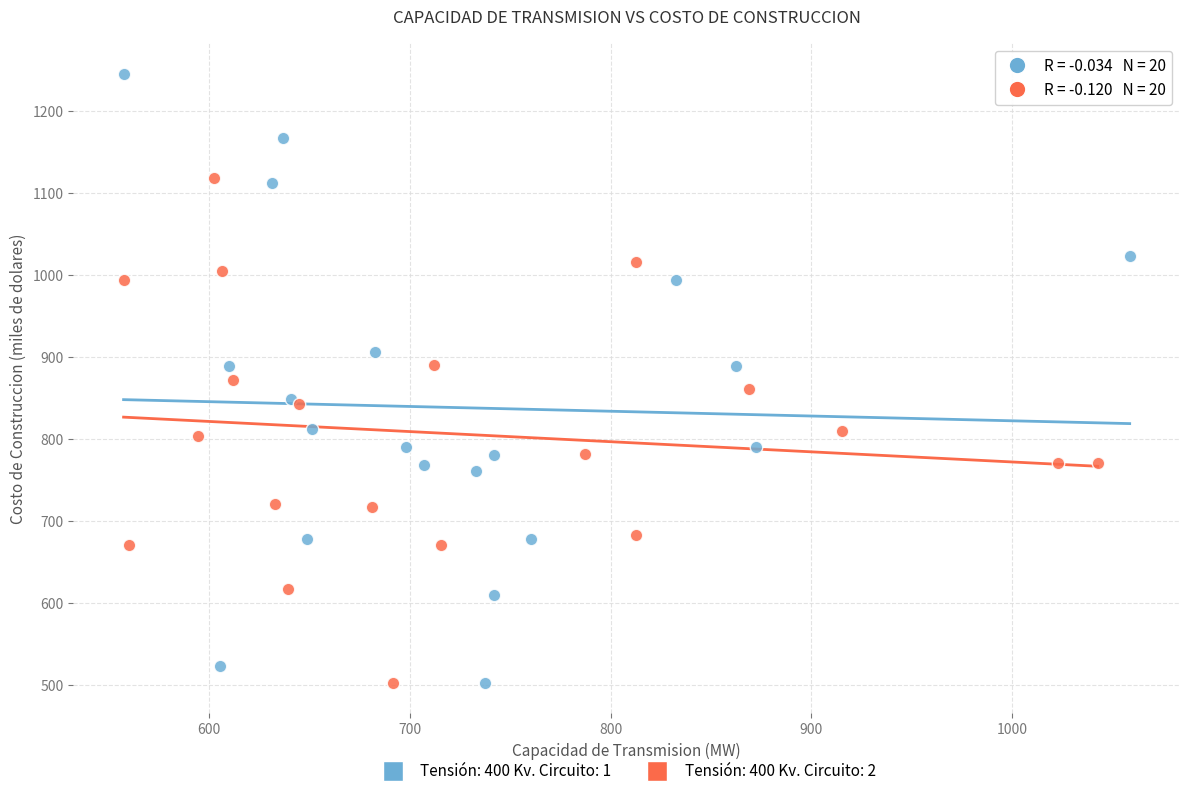

What are all the series names shown in the legend?

Tensión: 400 Kv. Circuito: 1, Tensión: 400 Kv. Circuito: 2